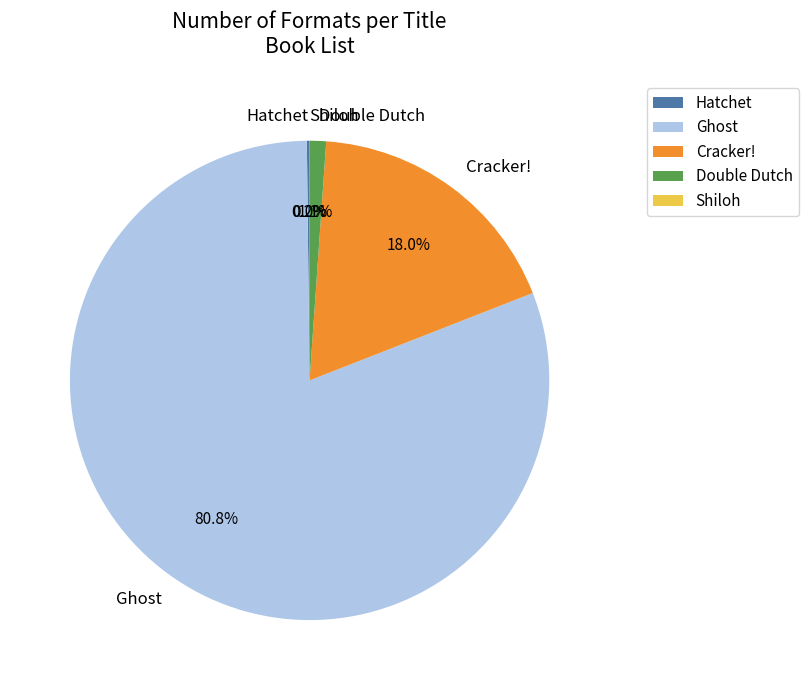

What percentage is NOT represented by Cracker!?

82.0%